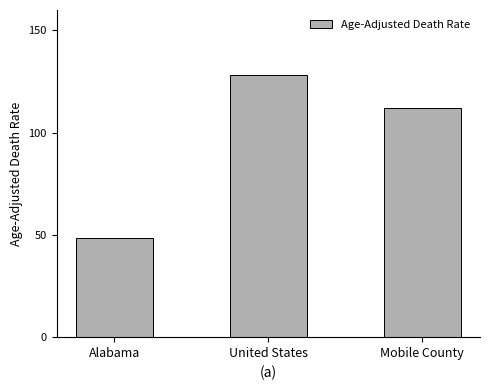

What is the value of the 3rd bar from the left?

111.9